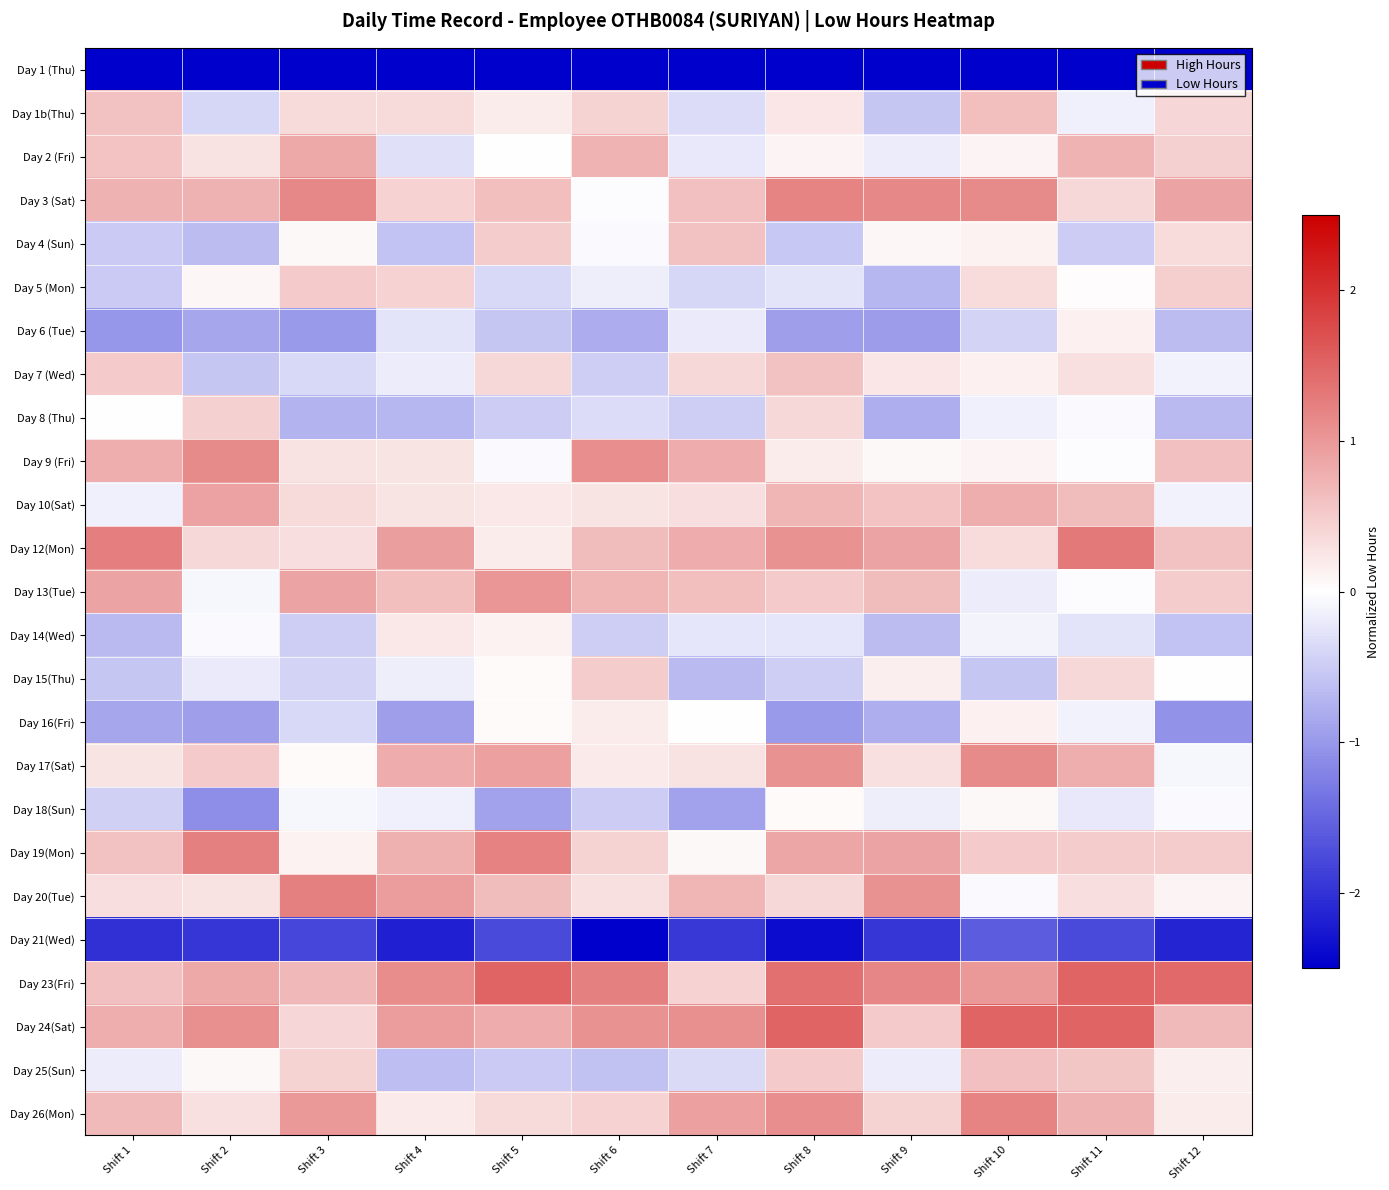

What is the smallest value displayed?

-3.5